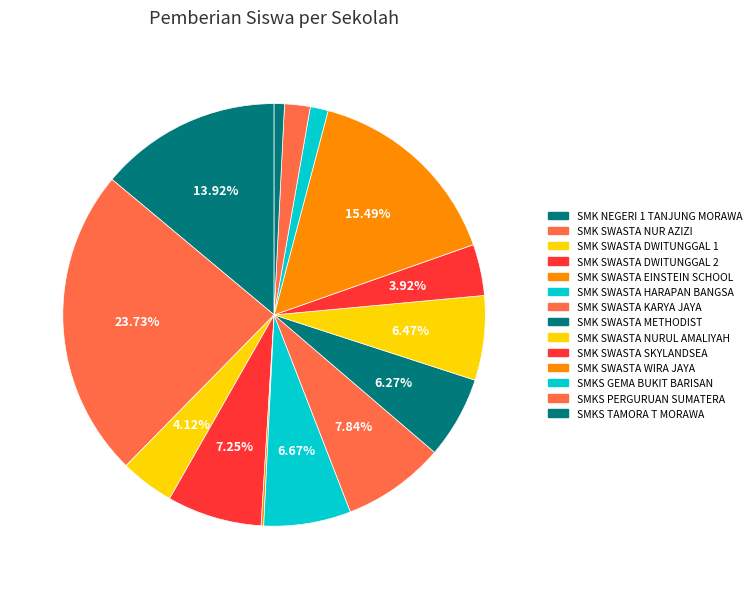

What is the ratio of the value at SMK SWASTA DWITUNGGAL 1 to the value at SMK SWASTA NUR AZIZI?

0.2